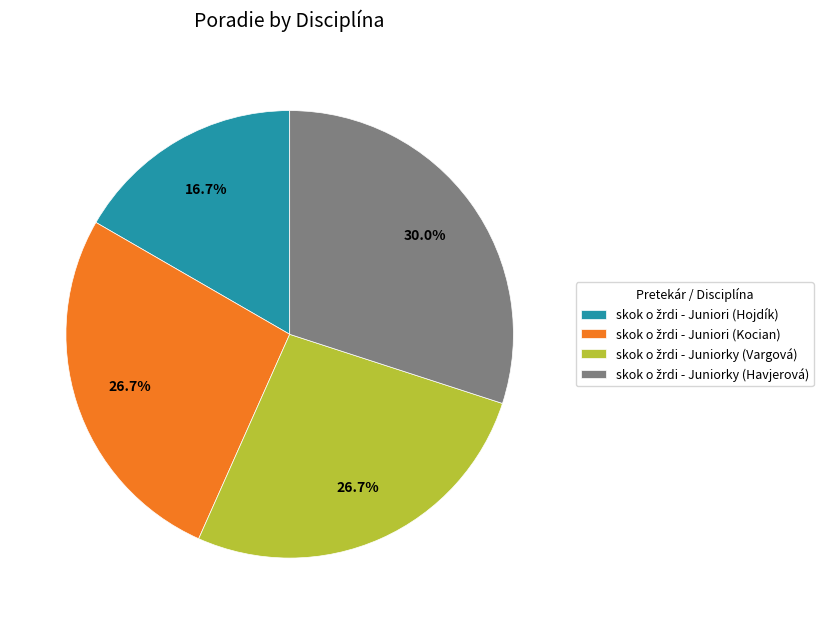

To the nearest percent, what is the average slice percentage?

25%